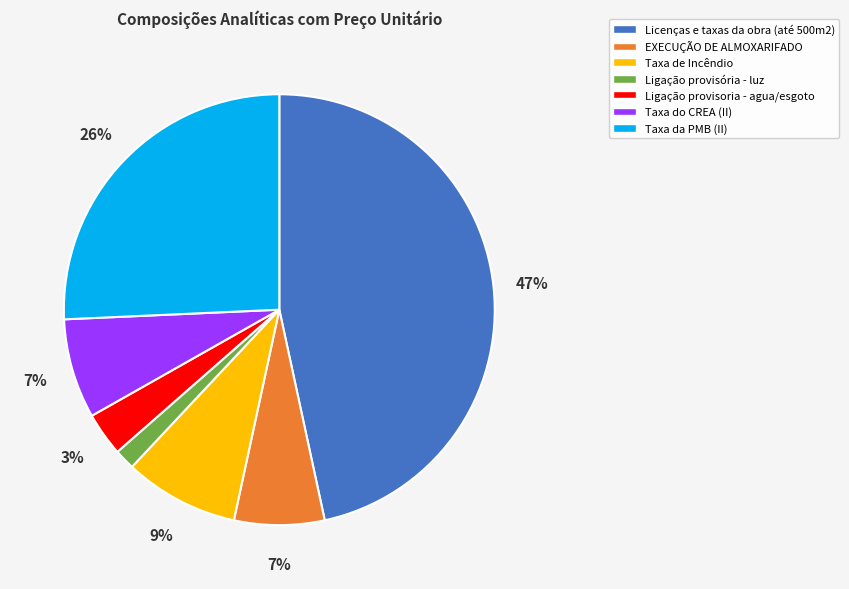

Combined, do Taxa da PMB (II) and Taxa do CREA (II) account for over 50%?

No